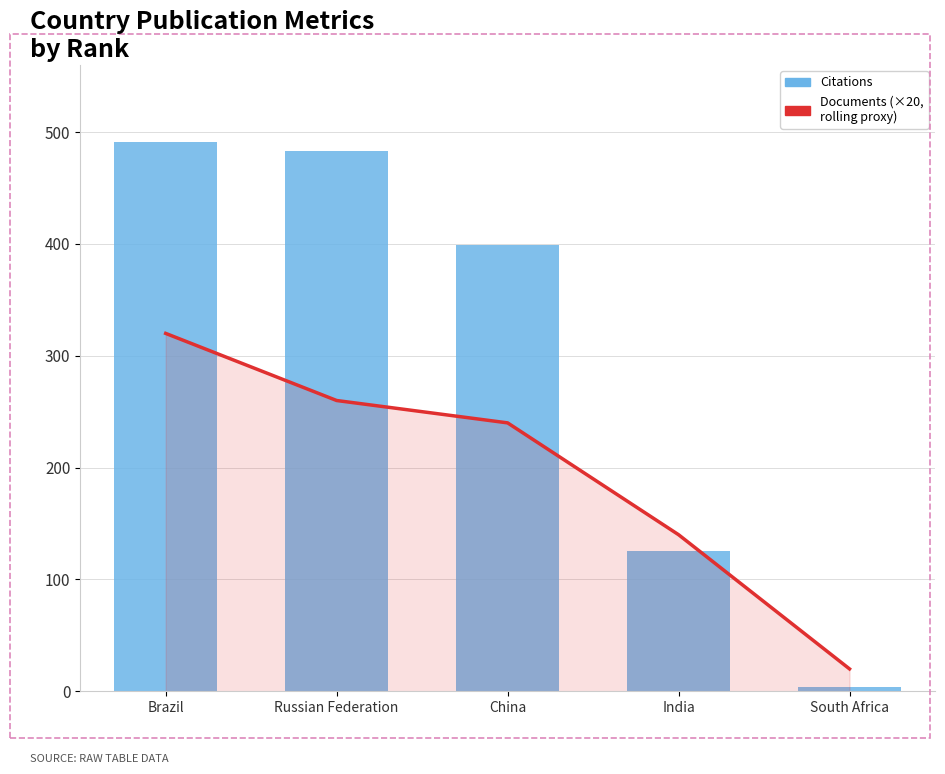

What is the greatest value displayed?

491